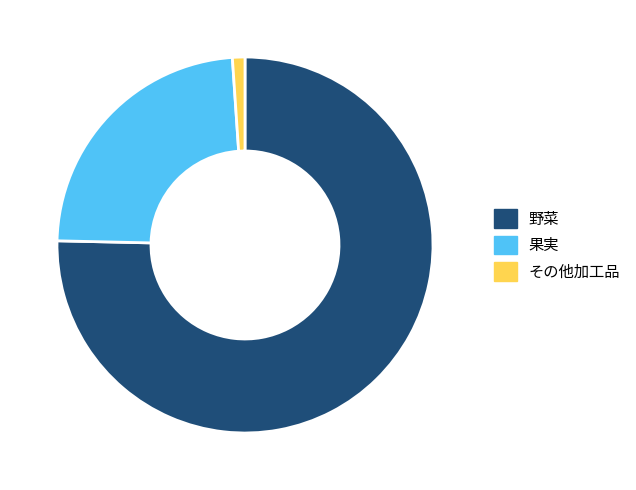

True or false: その他加工品 accounts for 1% of the total.

True